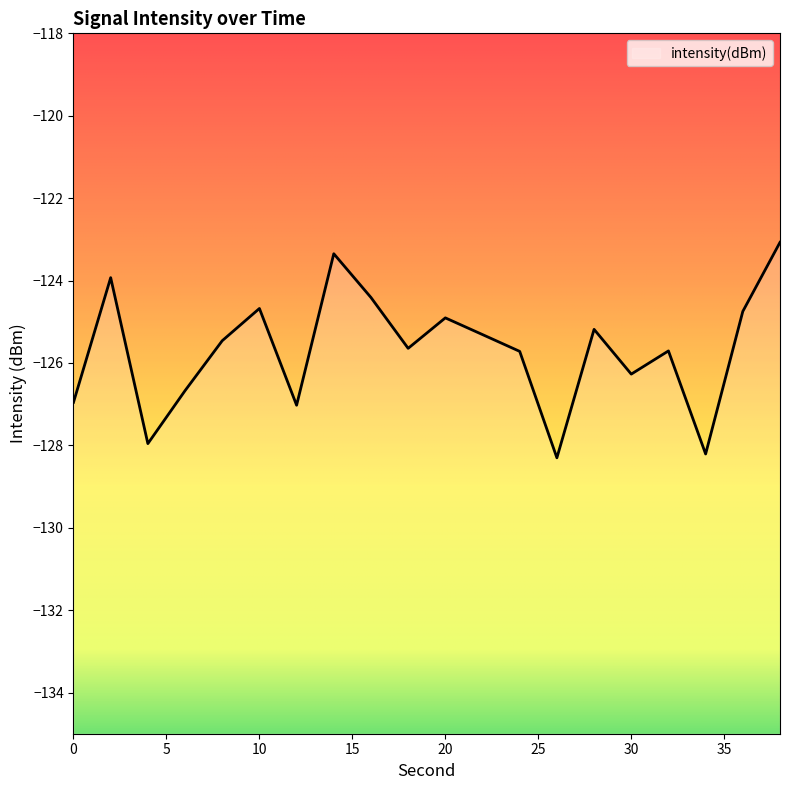

Is it true that the value at 14 is -39.8?

False